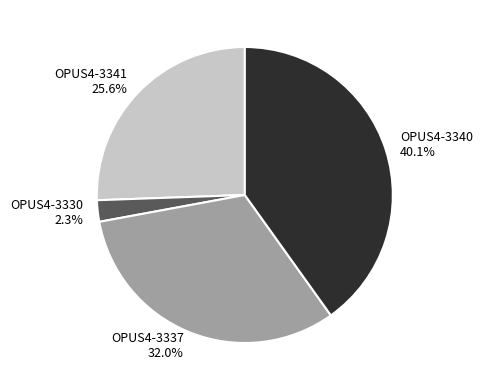

What is the ratio of the value at OPUS4-3341 to the value at OPUS4-3340?

0.6